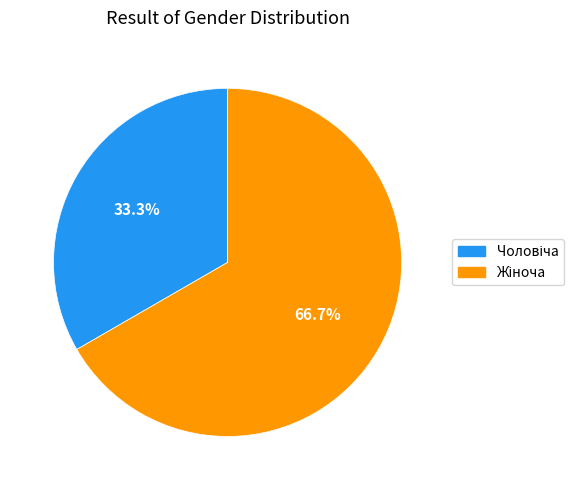

Is there any slice that represents more than half of the pie?

Yes